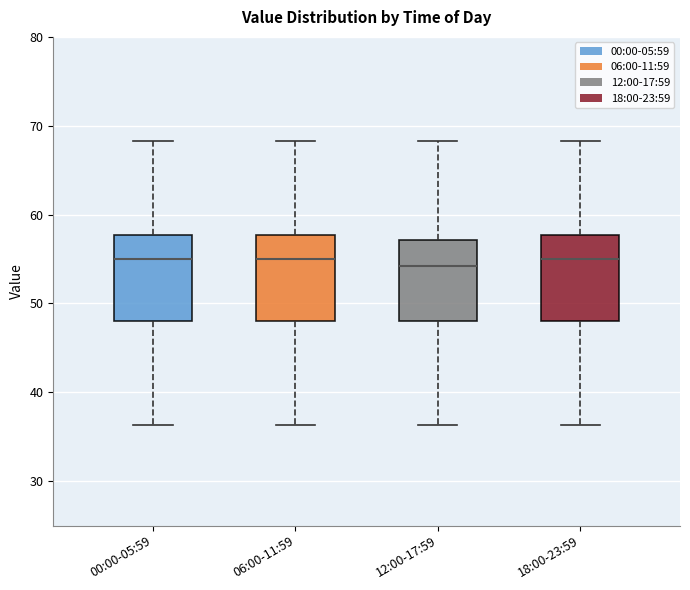

Where does the median line of the box for 18:00-23:59 sit on the y-axis? The values are not printed on the chart, so give them approximately, as read against the axis.

55